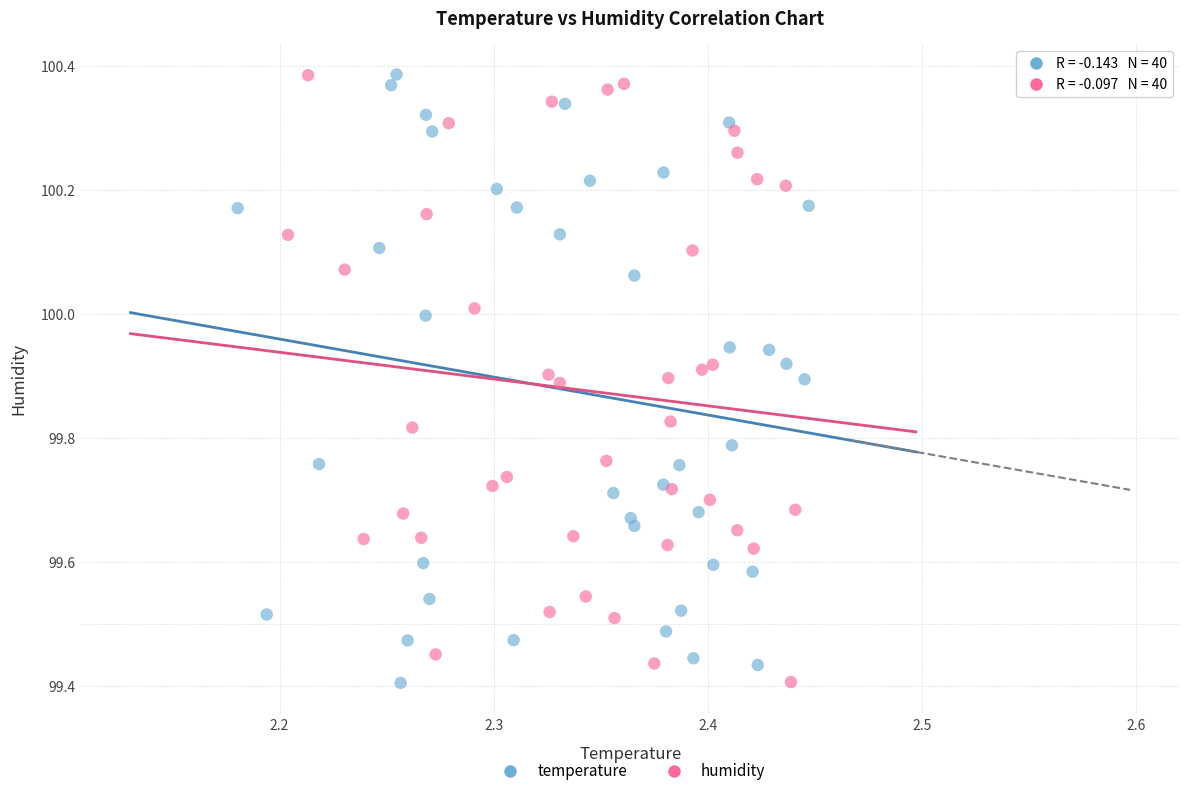

What are all the series names shown in the legend?

temperature, humidity